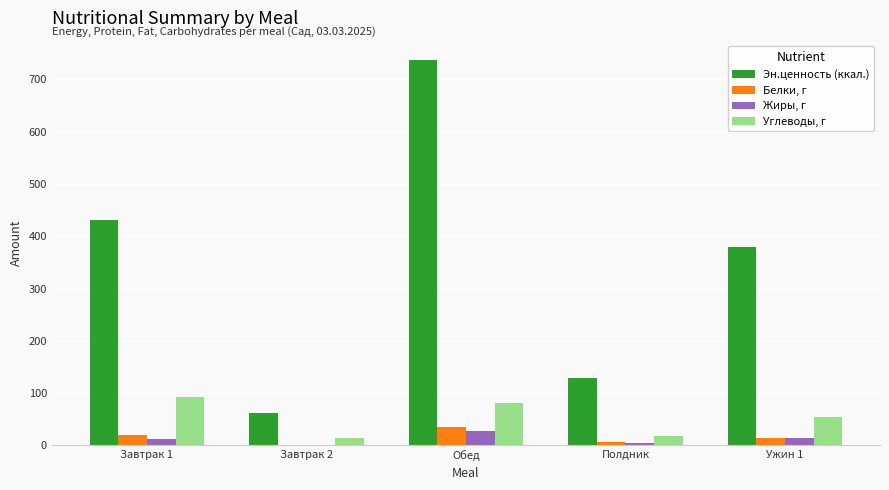

What is the sum of all Белки, г values?

75.0